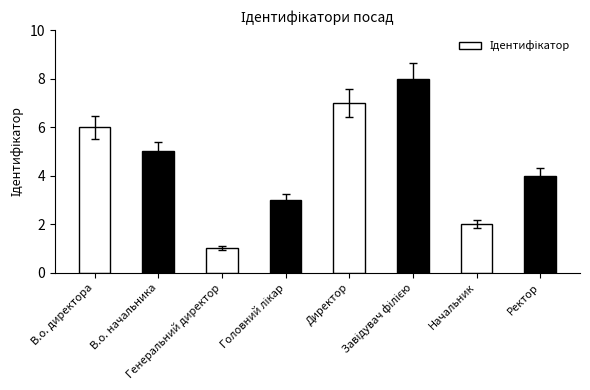

What is the greatest value displayed?

8